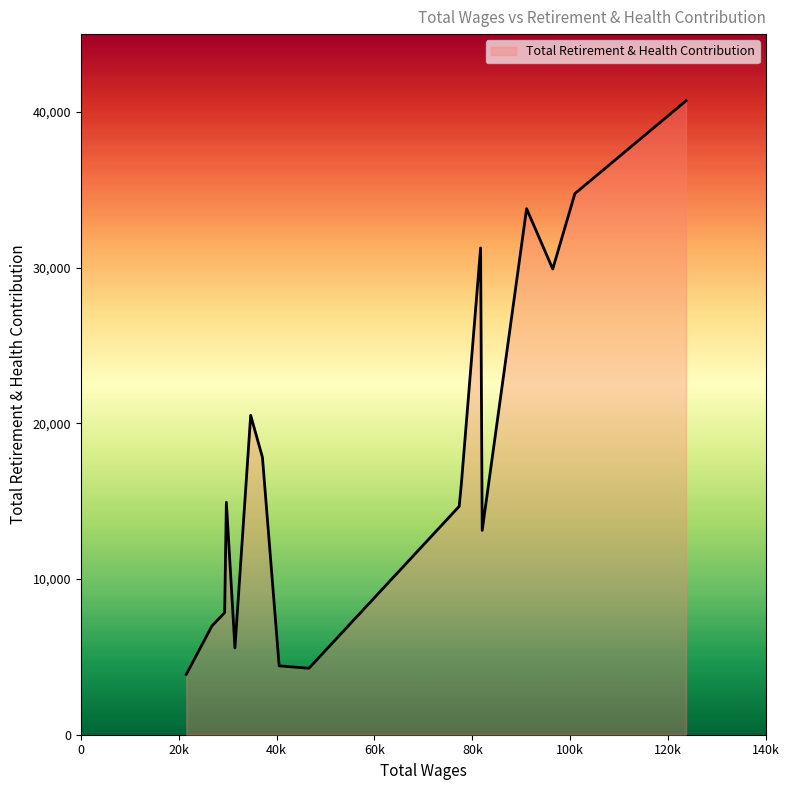

What is the maximum value shown in the chart?

40715